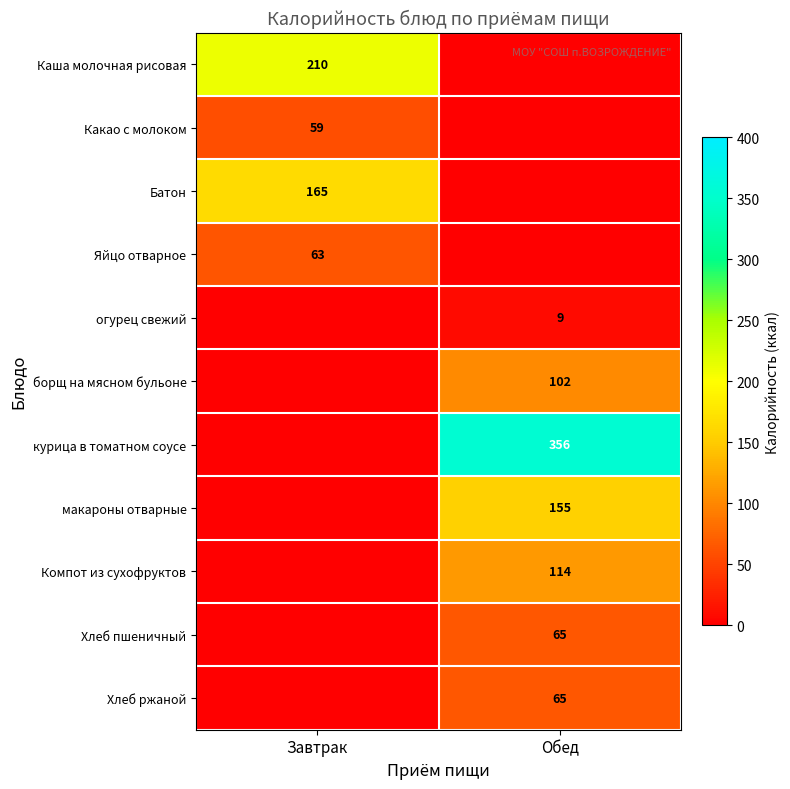

What is the maximum value shown in the chart?

356.0